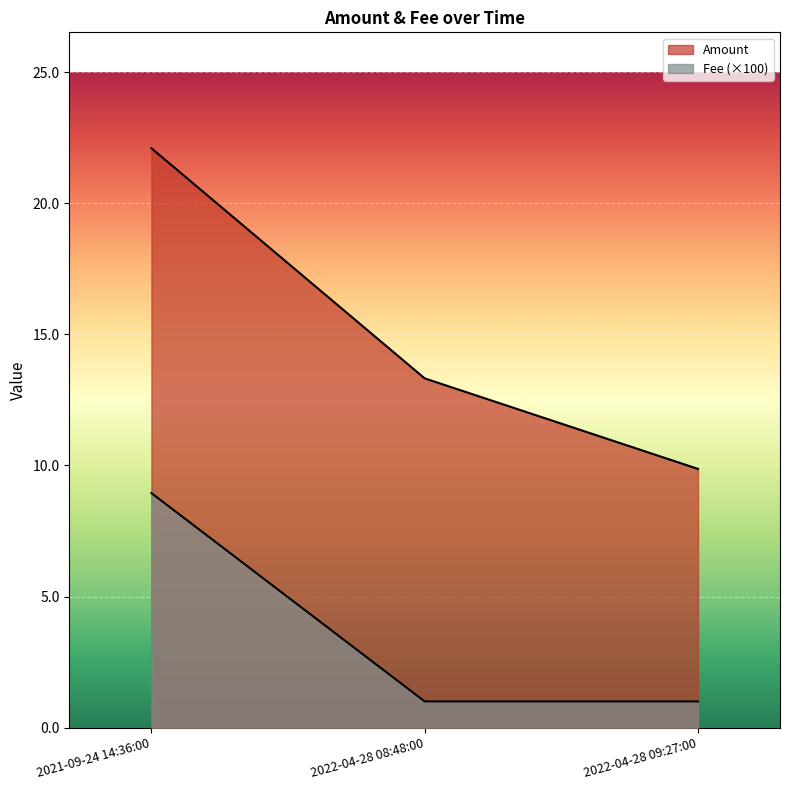

Reading left to right, list all the values displayed in this chart.

Amount: 2021-09-24 14:36:00=22.1	2022-04-28 08:48:00=13.3	2022-04-28 09:27:00=9.9
Fee: 2021-09-24 14:36:00=8.9	2022-04-28 08:48:00=1.0	2022-04-28 09:27:00=1.0